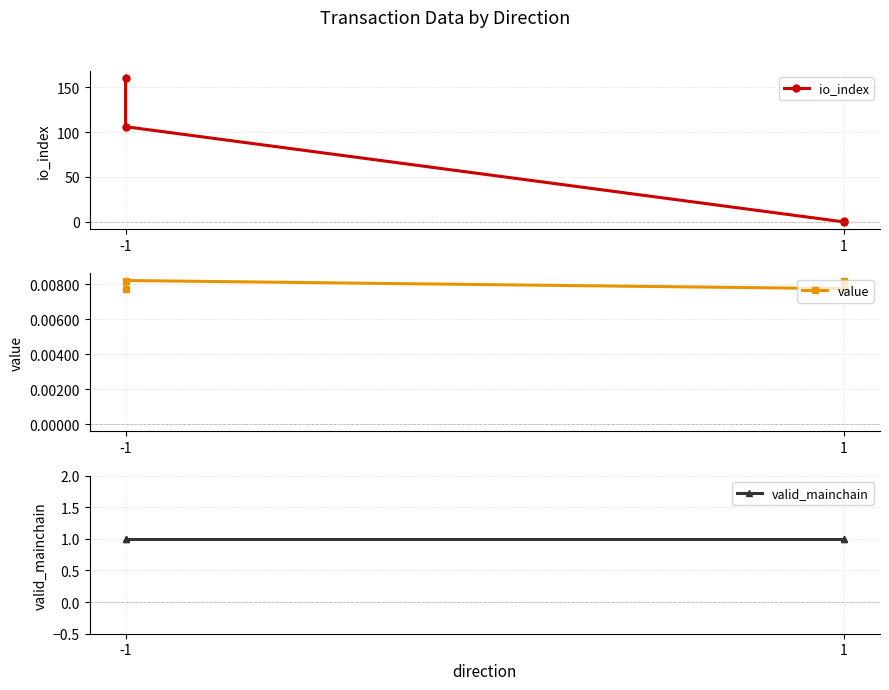

After their last crossing, which series has the higher values: io_index or value?

io_index